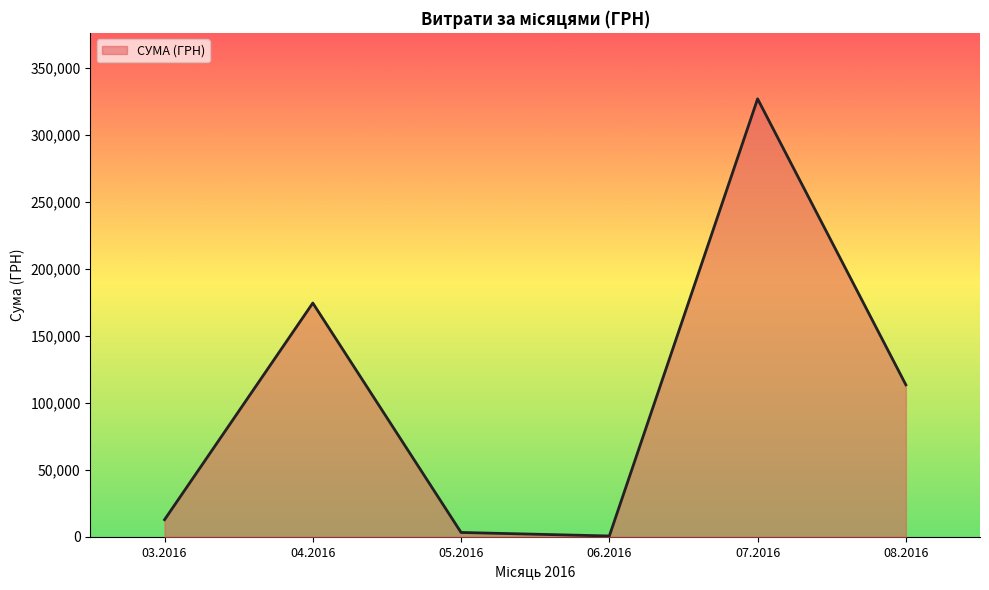

What is the ratio of the value at 07.2016 to the value at 03.2016?

25.6